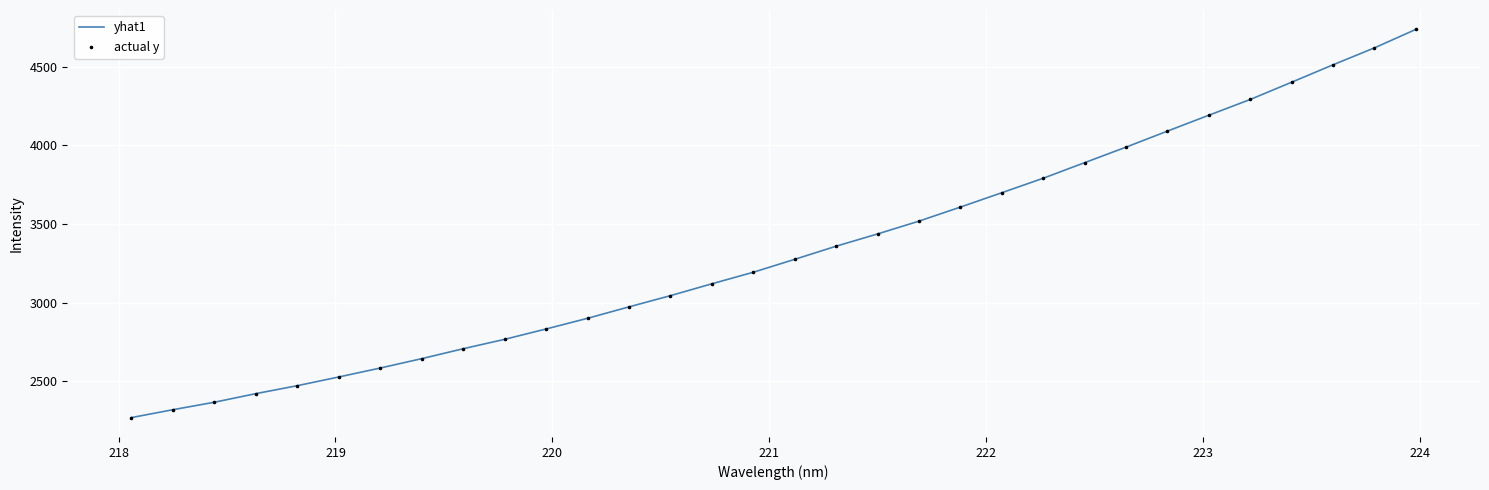

What is the greatest value displayed?

4737.8